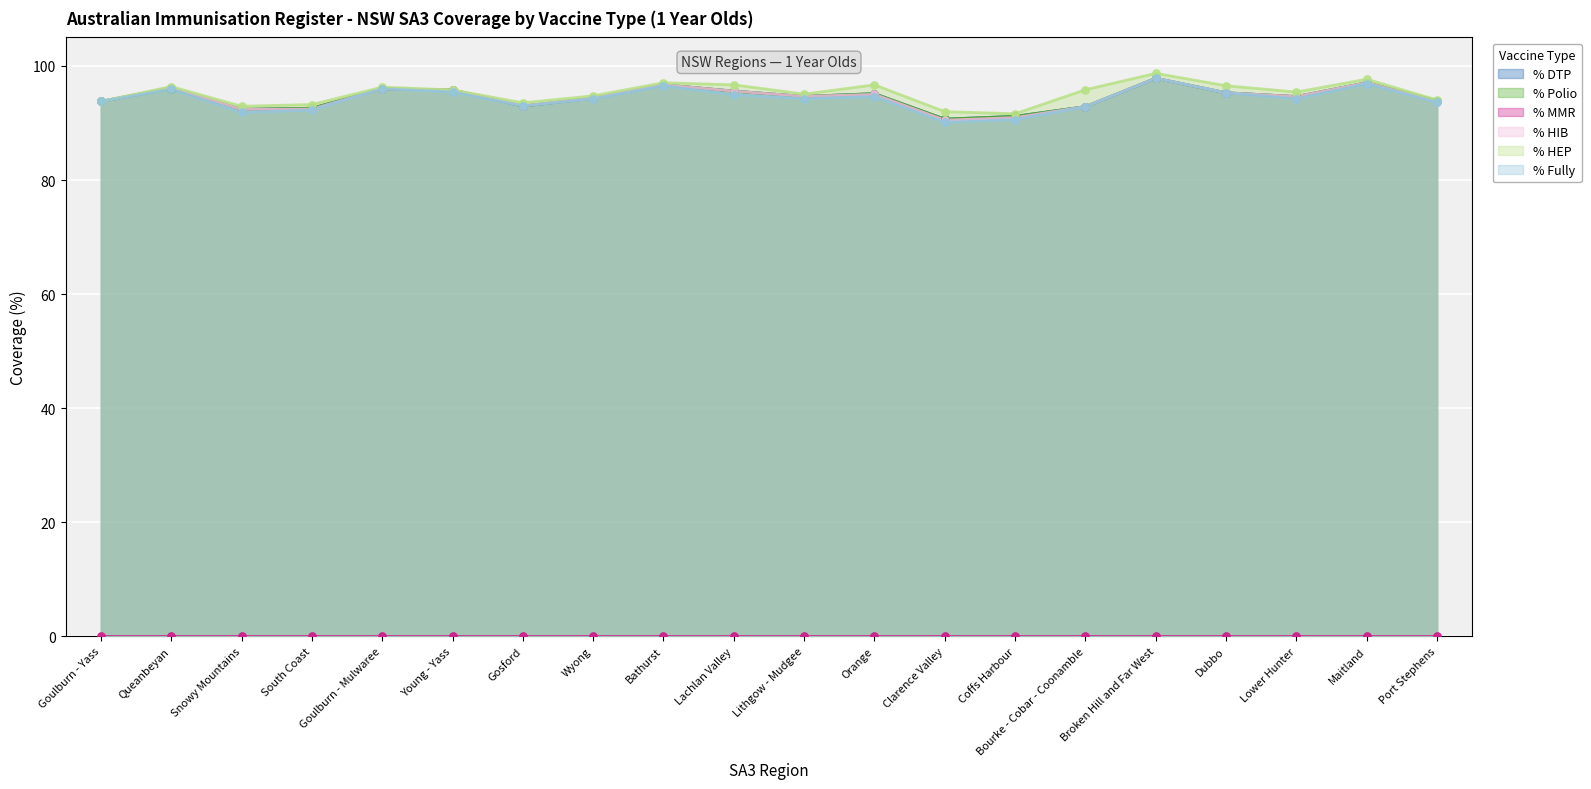

At how many categories does at least one series exceed 91?

20